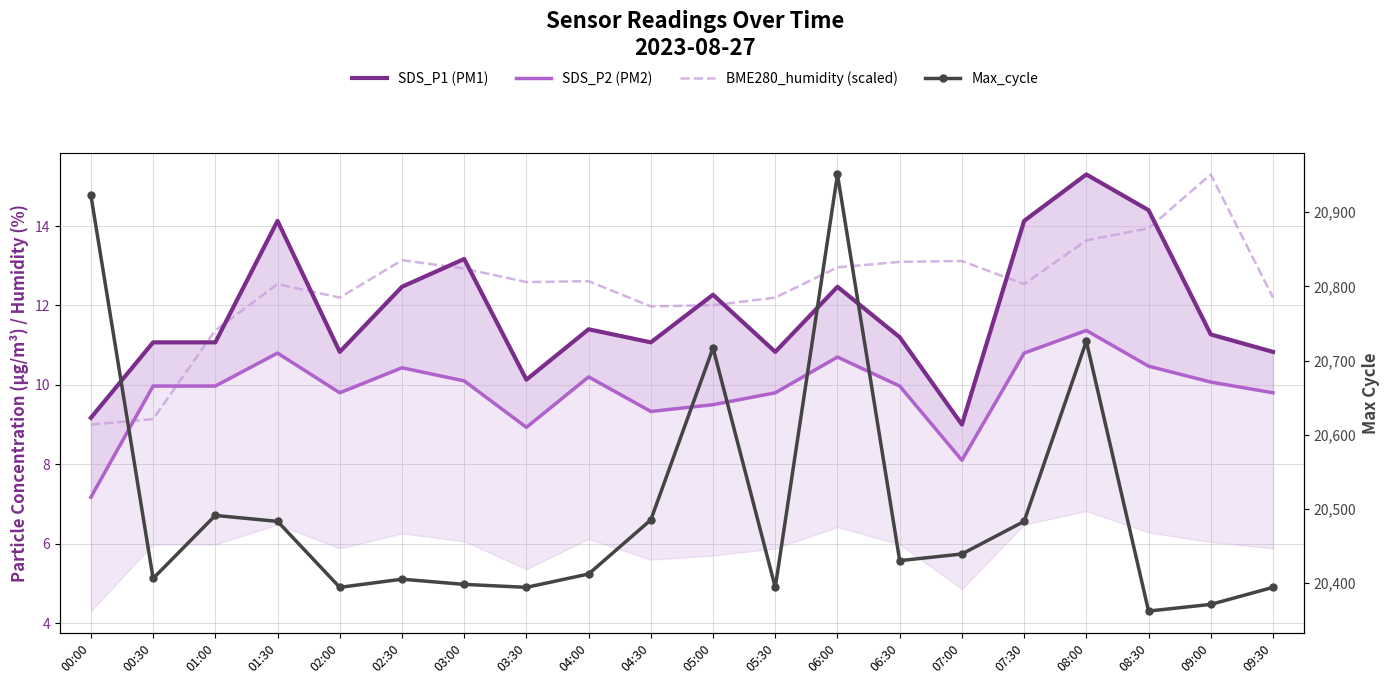

After their last crossing, which series has the higher values: SDS_P2 (PM2) or BME280_humidity (scaled)?

BME280_humidity (scaled)